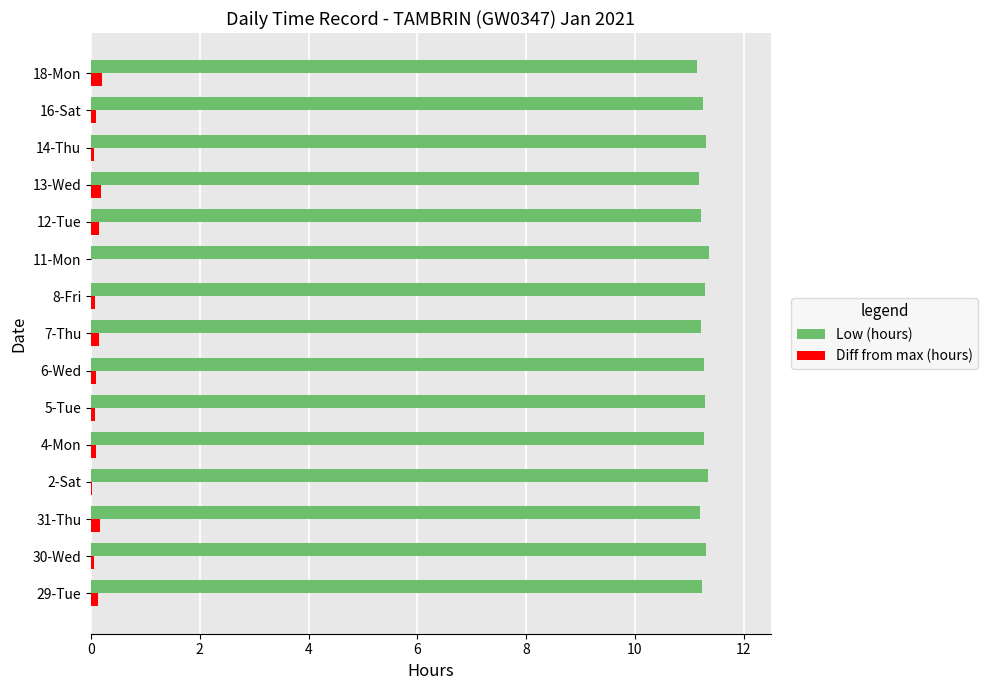

What is the maximum value for Low (hours)?

11.4